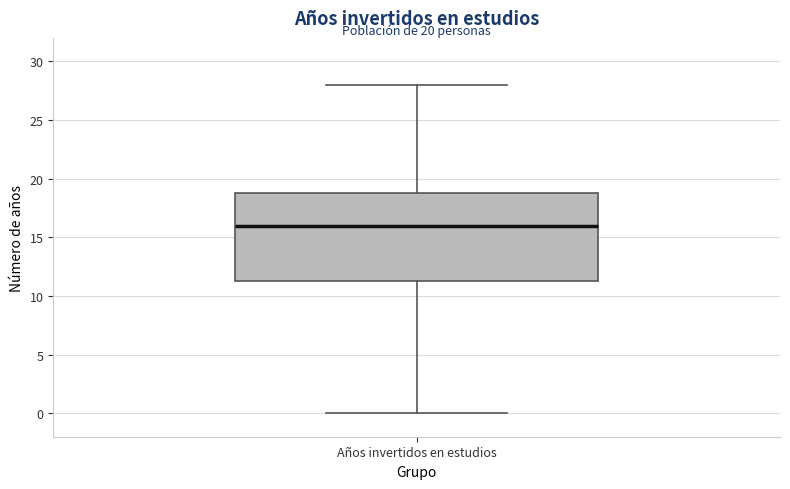

Transcribe this box plot: give where the median line is, the range the box spans, and where the two whiskers end, as read against the y-axis. The values are not printed on the chart, so give them approximately, as read against the axis.

median 16.0, box 11.5 to 19.0, whiskers 0.0 to 28.0